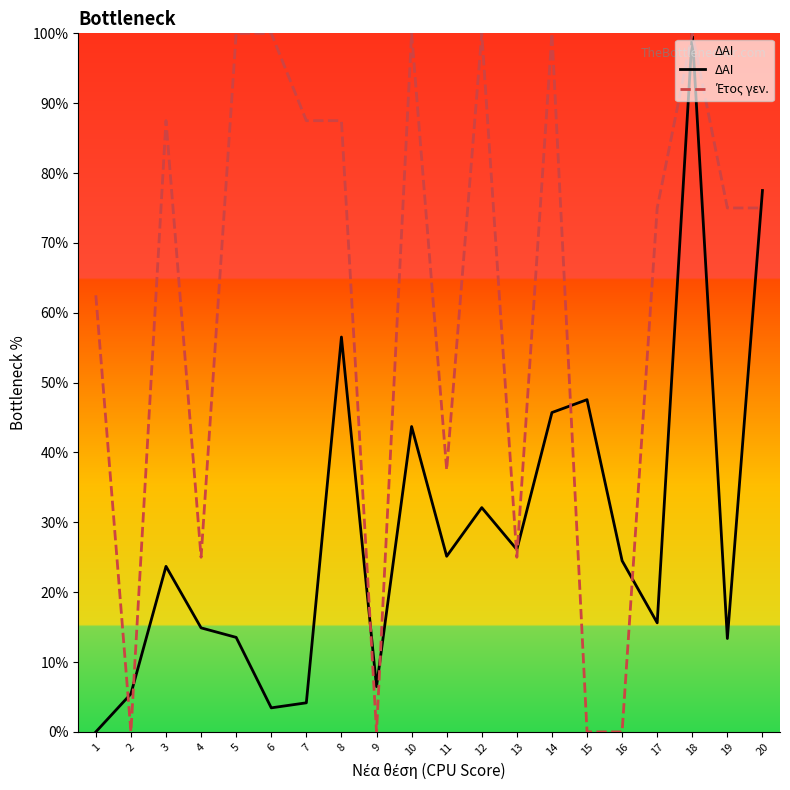

How many times do ΔΑΙ and Έτος γεν. cross each other?

9